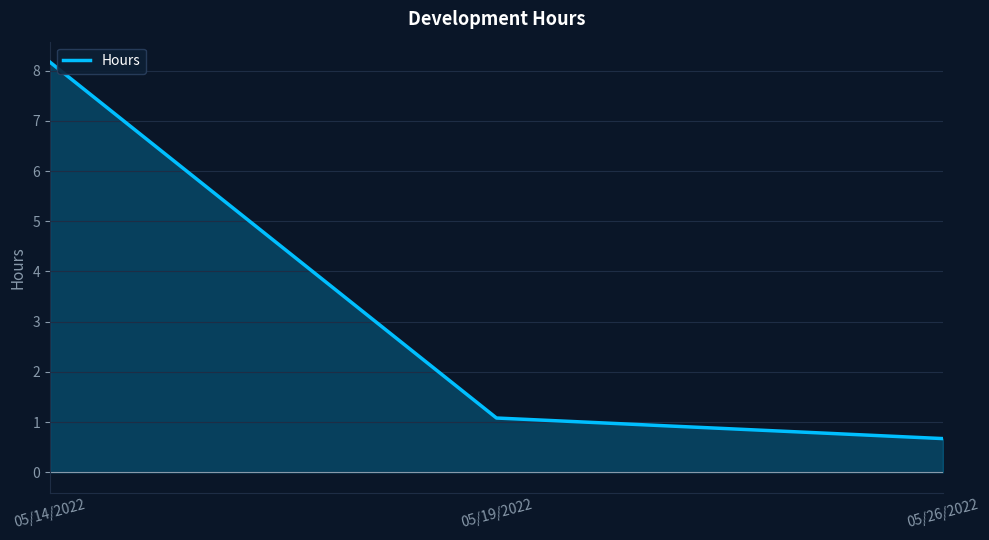

Count the number of data series in this chart.

1